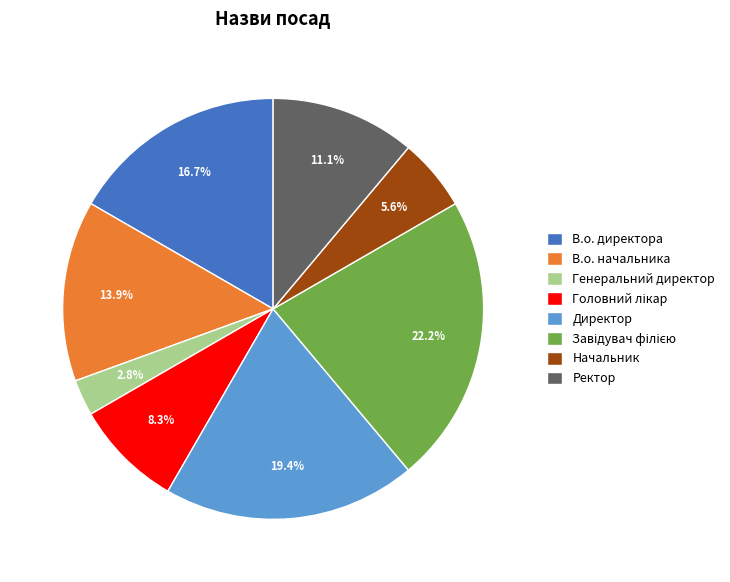

Is Директор the majority of the pie?

No